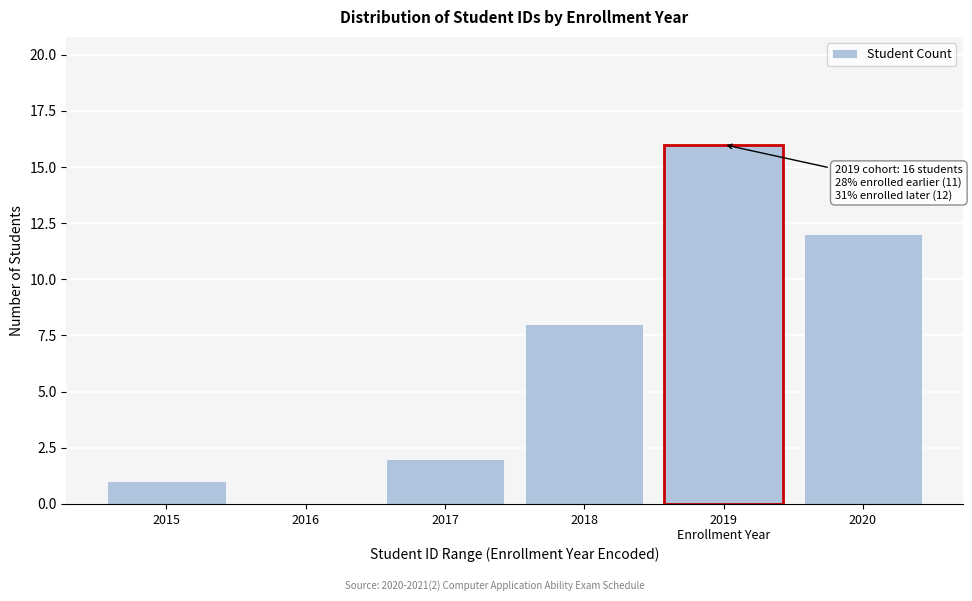

What is the greatest value displayed?

16